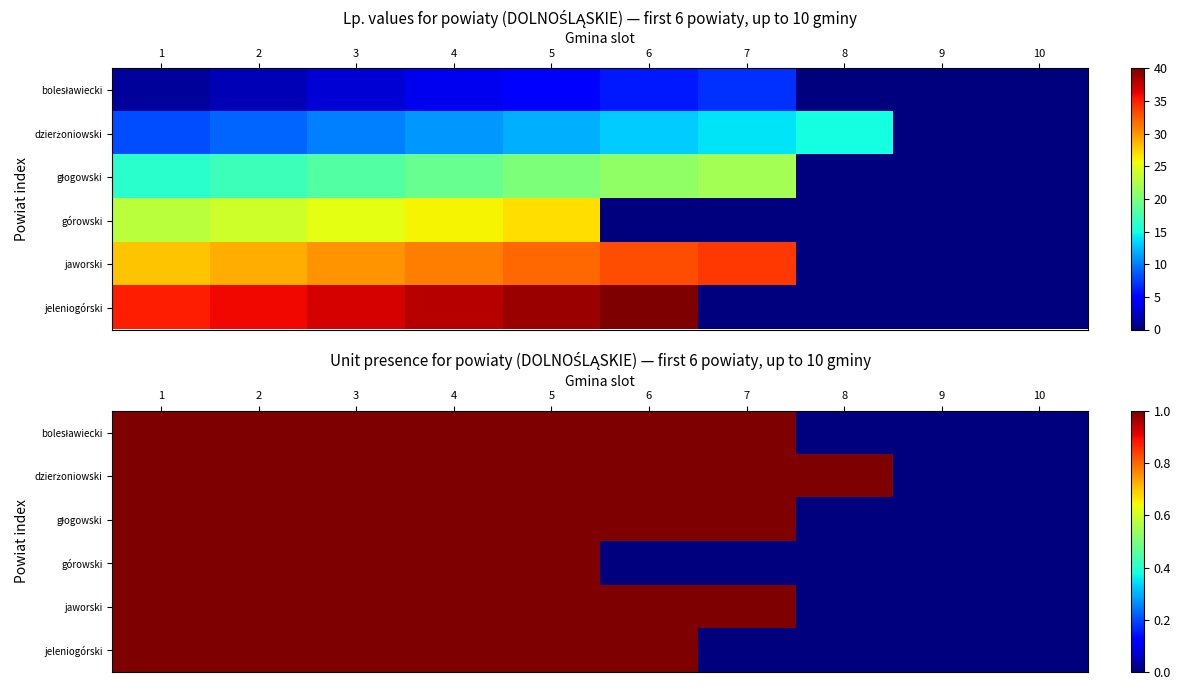

Is it true that dzierżoniowski equals 1 at 5?

True